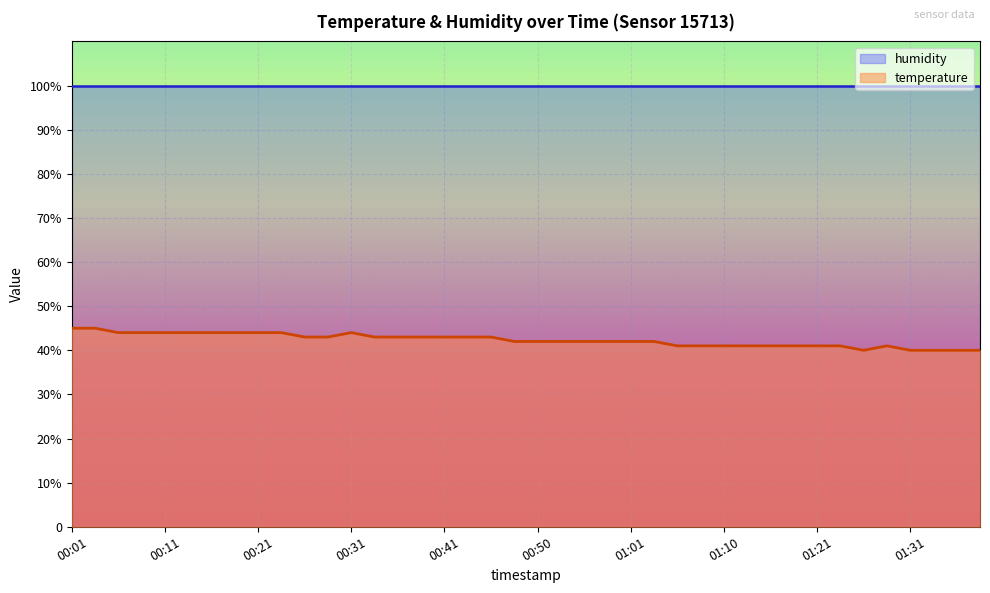

List the labels in order of value, largest first.

00:01, 00:04, 00:06, 00:09, 00:11, 00:14, 00:16, 00:18, 00:21, 00:23, 00:31, 00:26, 00:28, 00:33, 00:36, 00:38, 00:41, 00:43, 00:45, 00:48, 00:50, 00:53, 00:55, 00:58, 01:01, 01:03, 01:06, 01:08, 01:10, 01:13, 01:15, 01:18, 01:21, 01:24, 01:29, 01:26, 01:31, 01:34, 01:36, 01:39